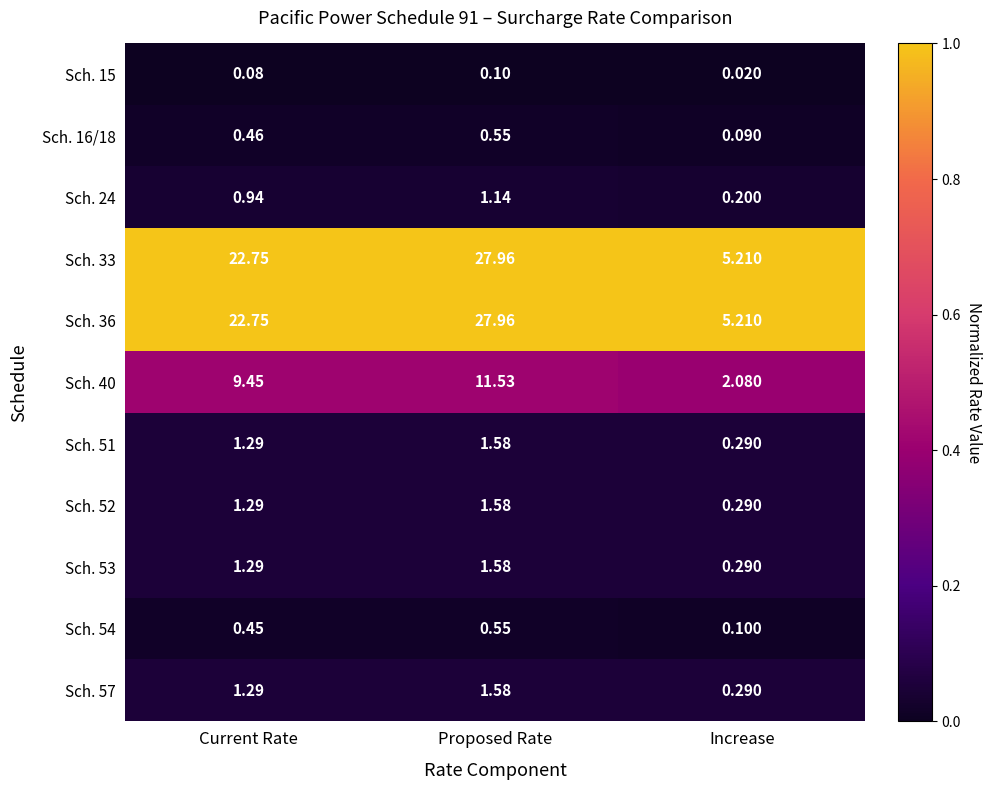

At which label does Sch. 52 reach its minimum?

Increase